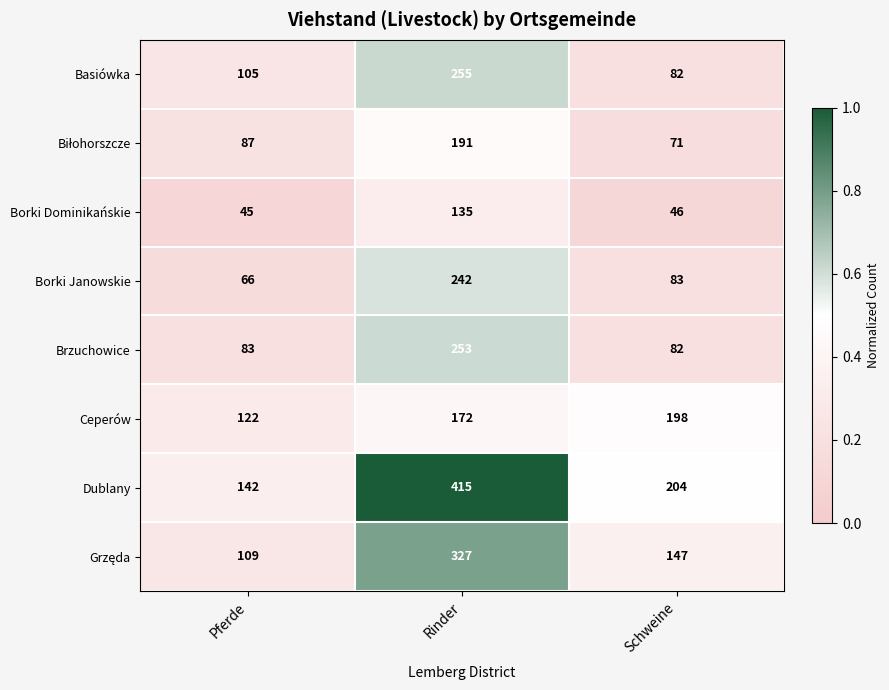

What is the smallest value displayed?

45